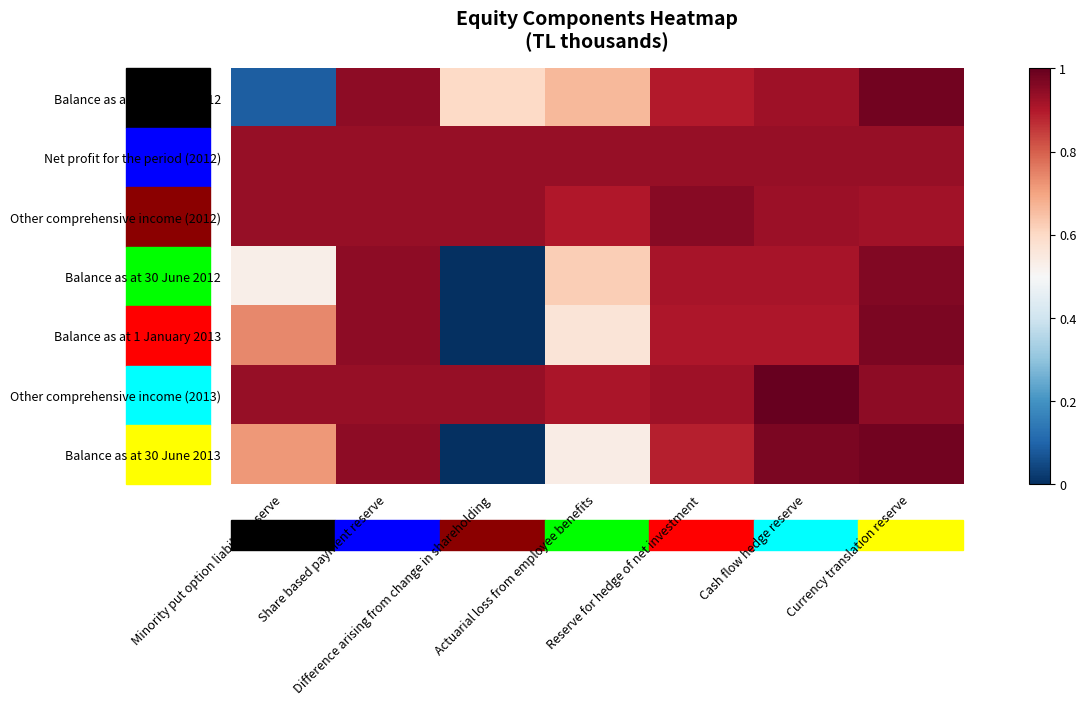

What is the greatest value displayed?

1.0